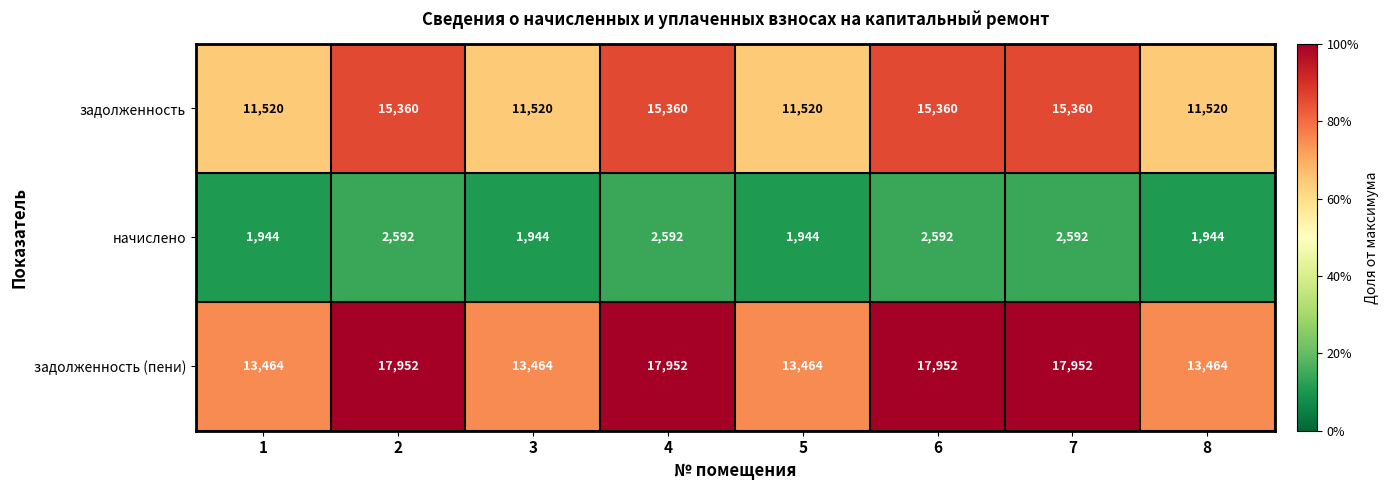

Which series has the largest total across all categories?

задолженность (пени)